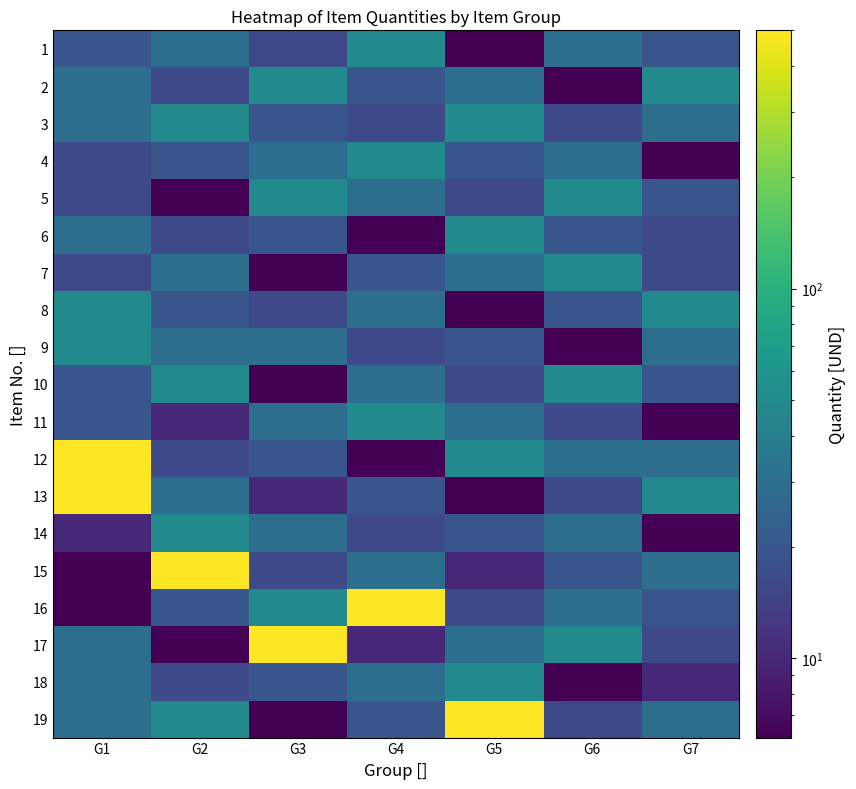

Count the number of data series in this chart.

19